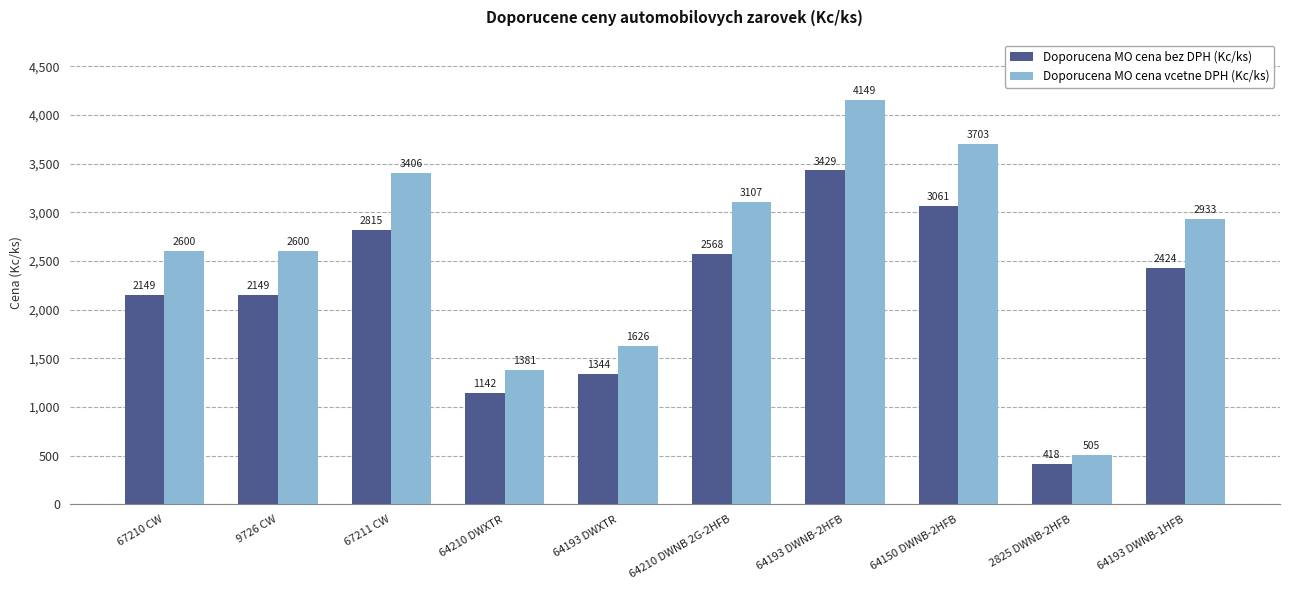

What is the label of the 4th bar from the right?

64193 DWNB-2HFB